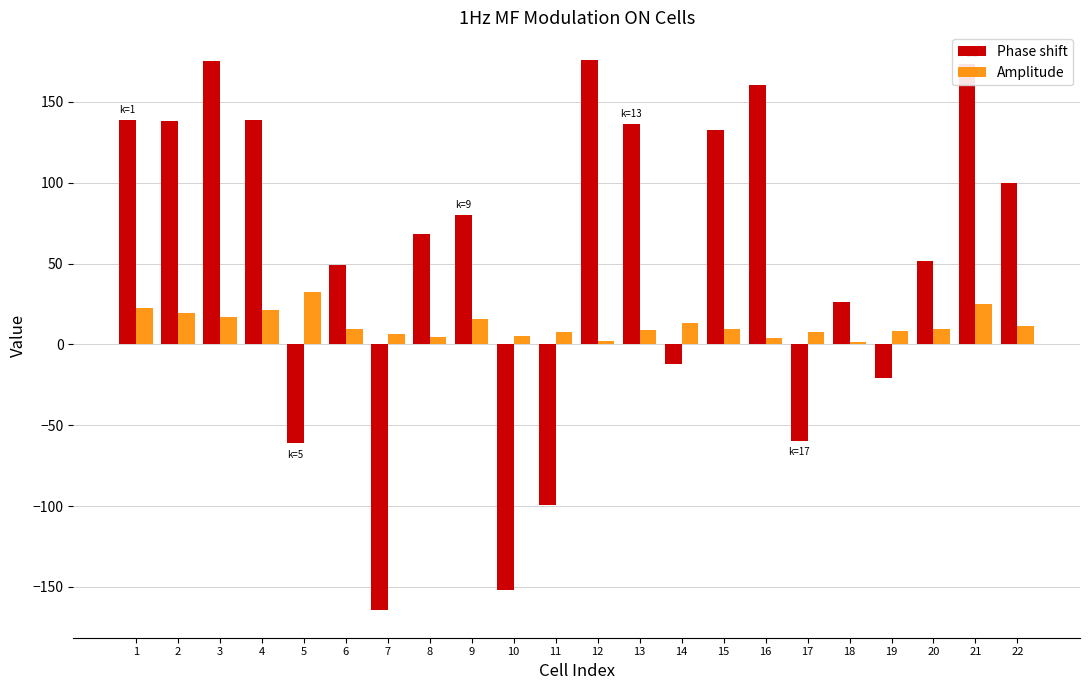

At 3, list the series in order from smallest to largest.

Amplitude, Phase shift